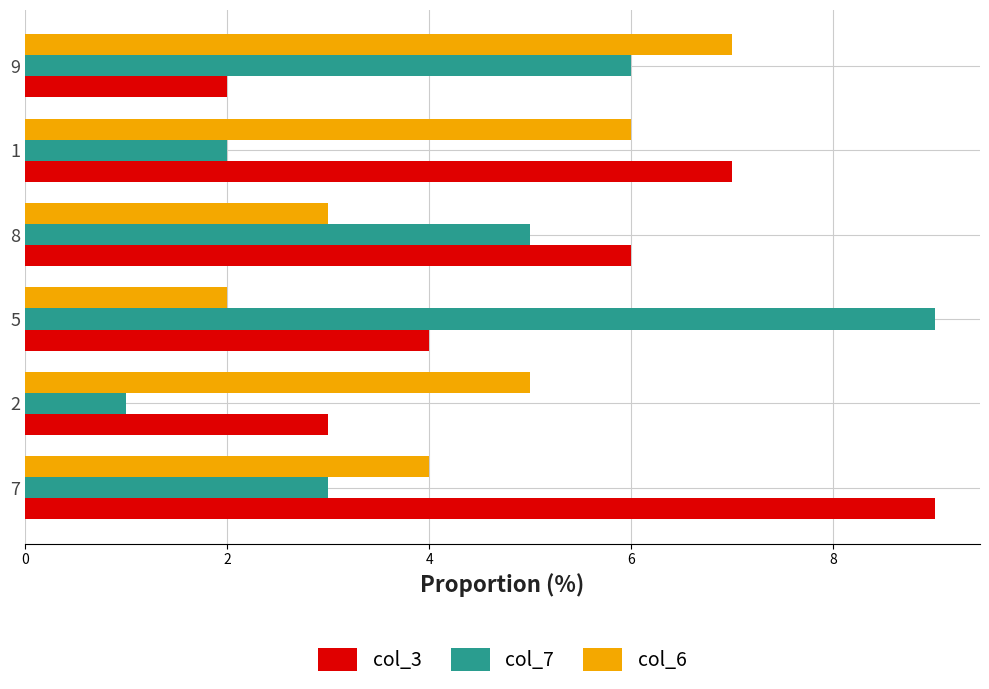

Rank the series at 2 from lowest to highest value.

col_7, col_3, col_6